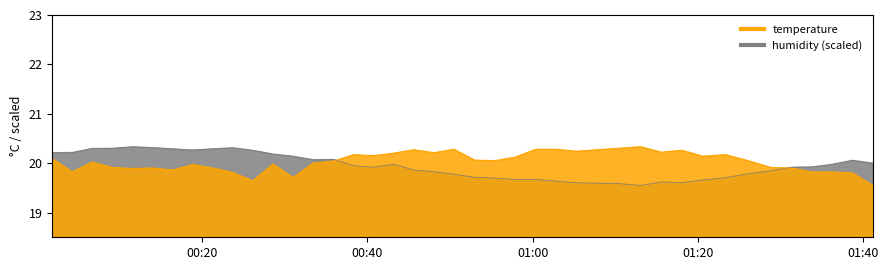

At which category is the sum across all series the highest?

01:00